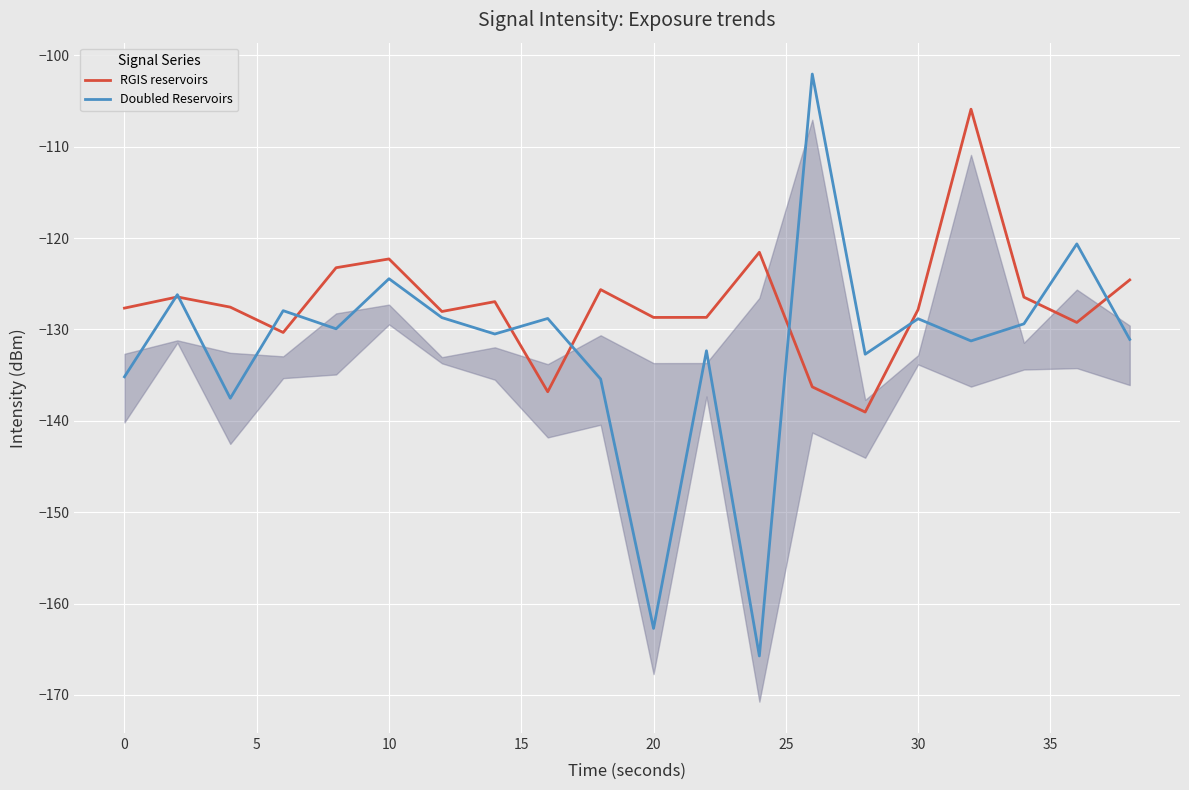

Is it true that Doubled Reservoirs equals -182.6 at 30?

False